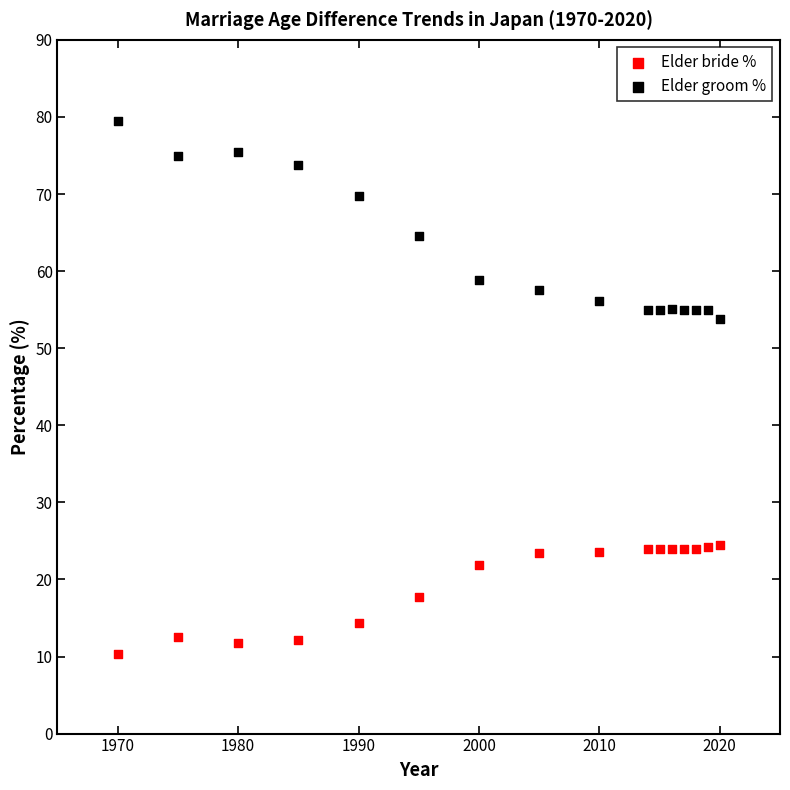

Which series reaches the minimum Y coordinate?

Elder bride %